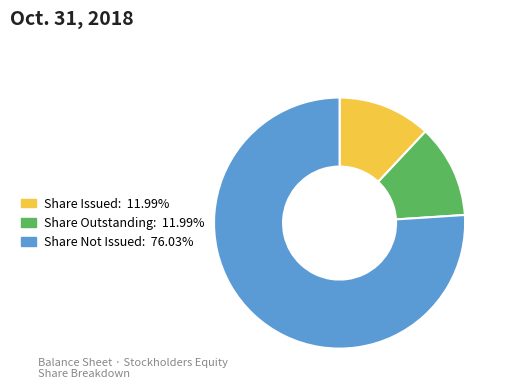

Does any single category account for the majority?

Yes